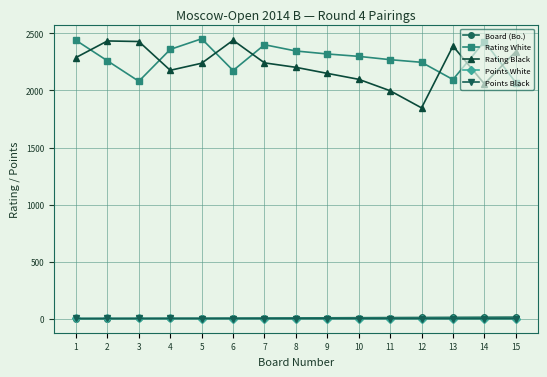

What is the total value across all series at 10?

4410.0